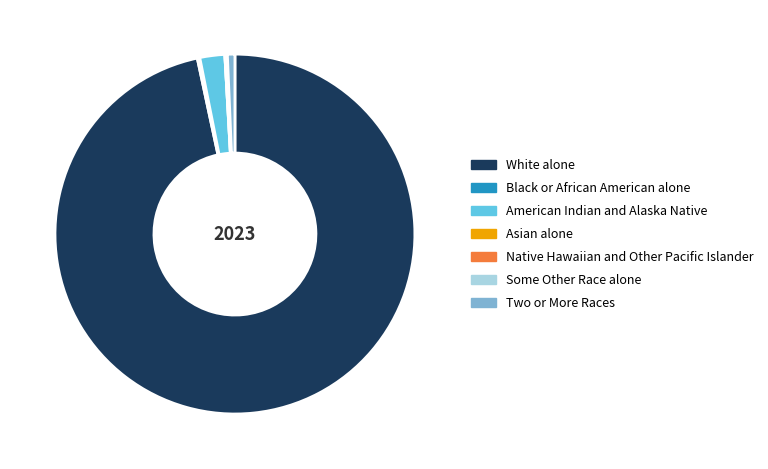

Which slice is the largest?

White alone